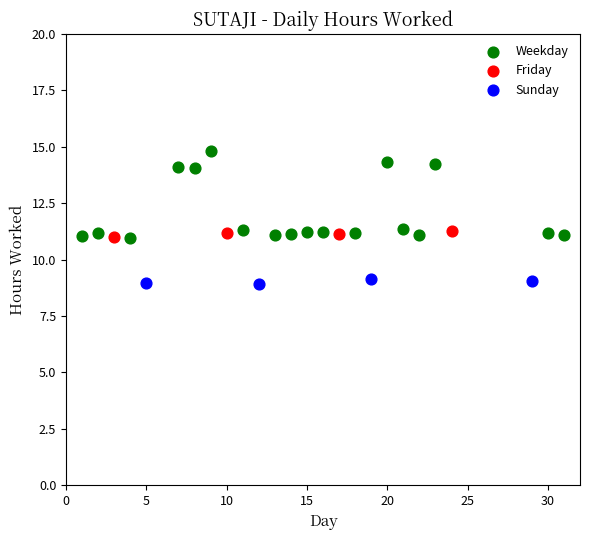

Which series reaches the minimum Y coordinate?

Sunday